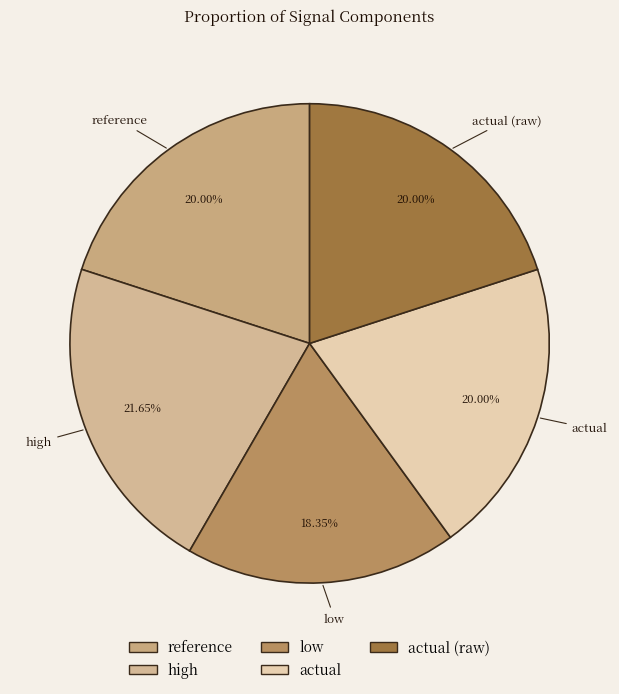

How many slices are in this pie chart?

5